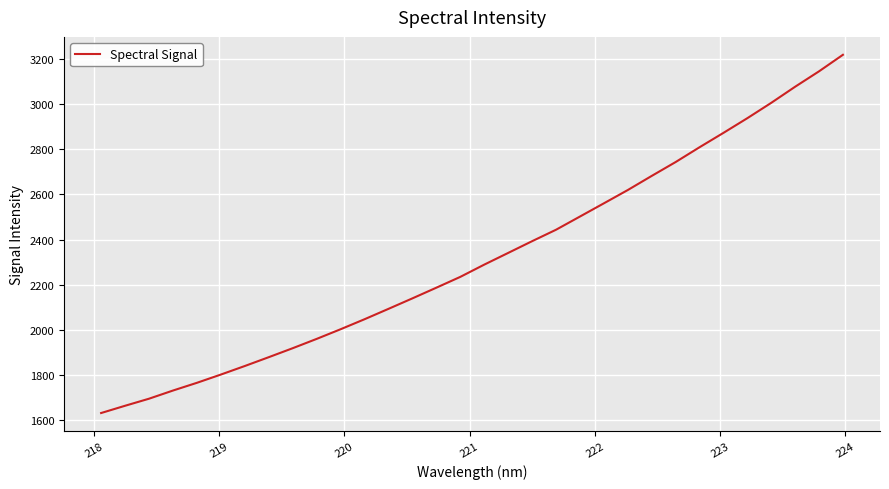

What is the difference between the maximum and minimum values?

1586.1